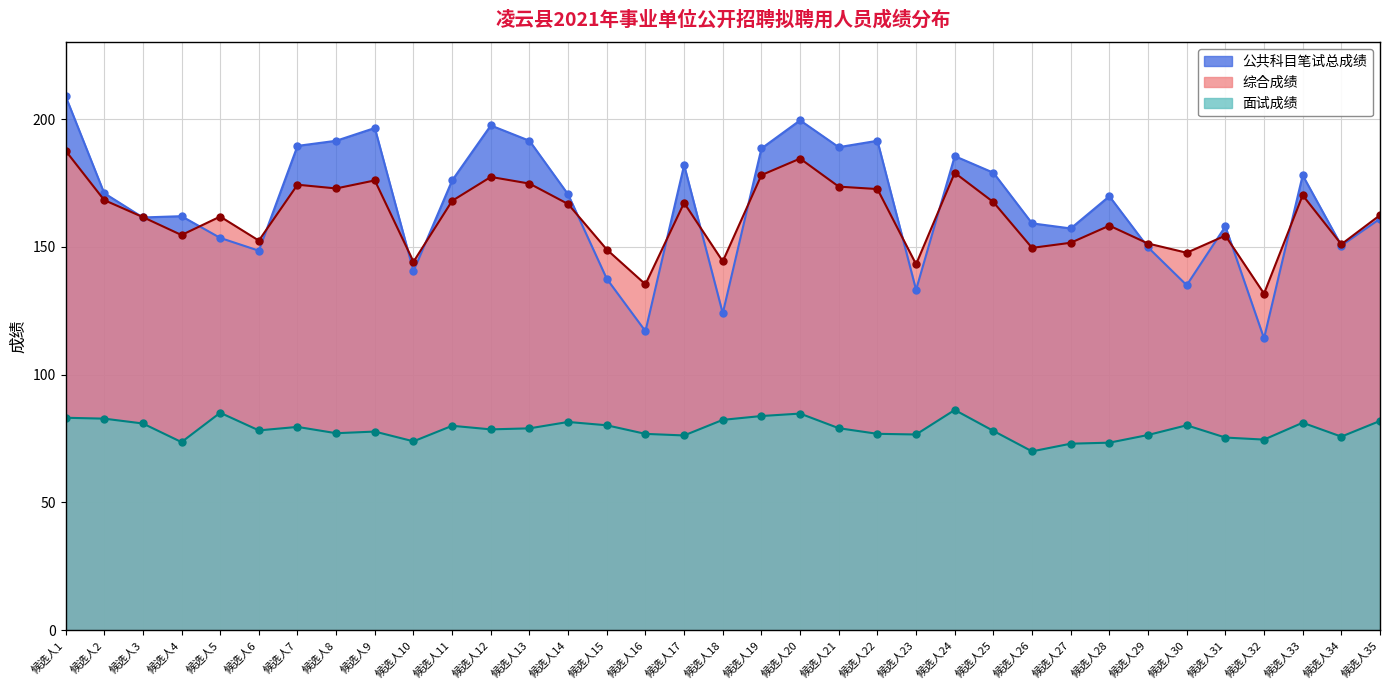

At 候选人1, list the series in order from smallest to largest.

面试成绩, 综合成绩, 公共科目笔试总成绩